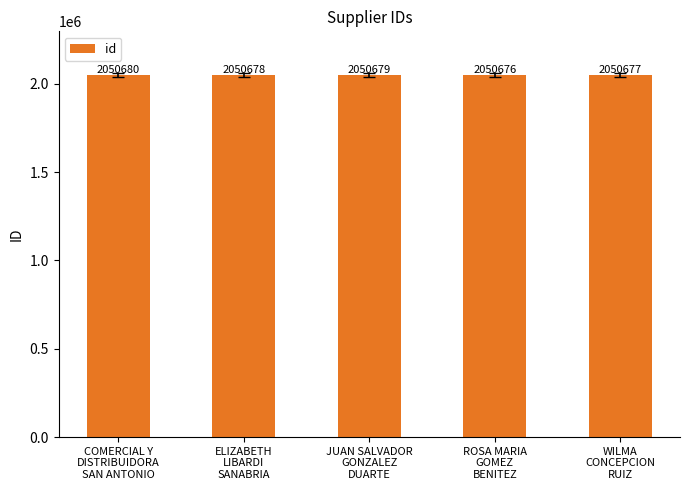

Is it true that the value at COMERCIAL Y
DISTRIBUIDORA
SAN ANTONIO is 2050680?

True